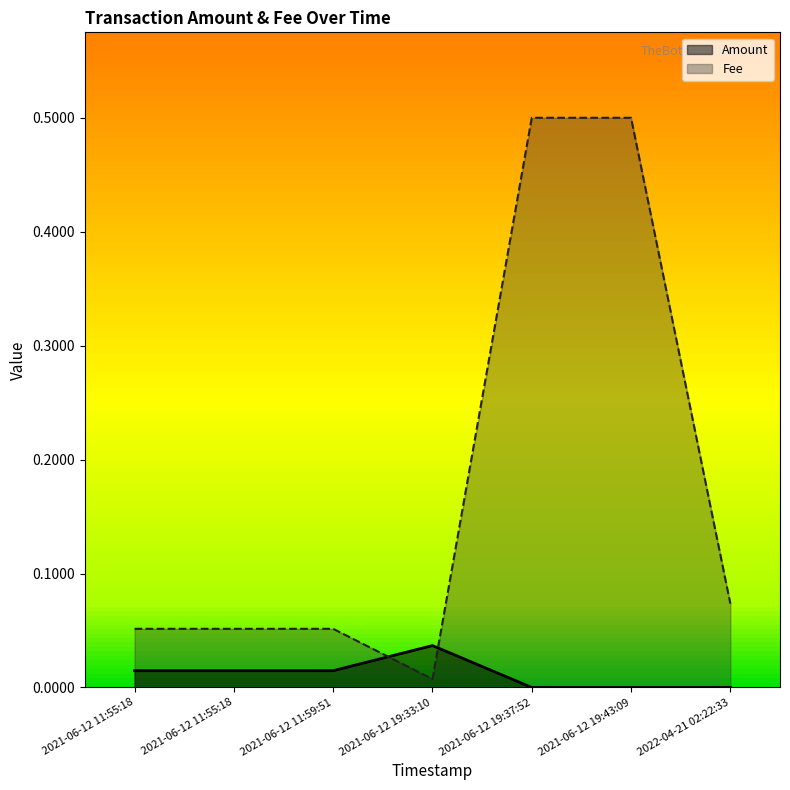

Which series changed the most between 2021-06-12 11:55:18 and 2021-06-12 19:33:10?

Fee